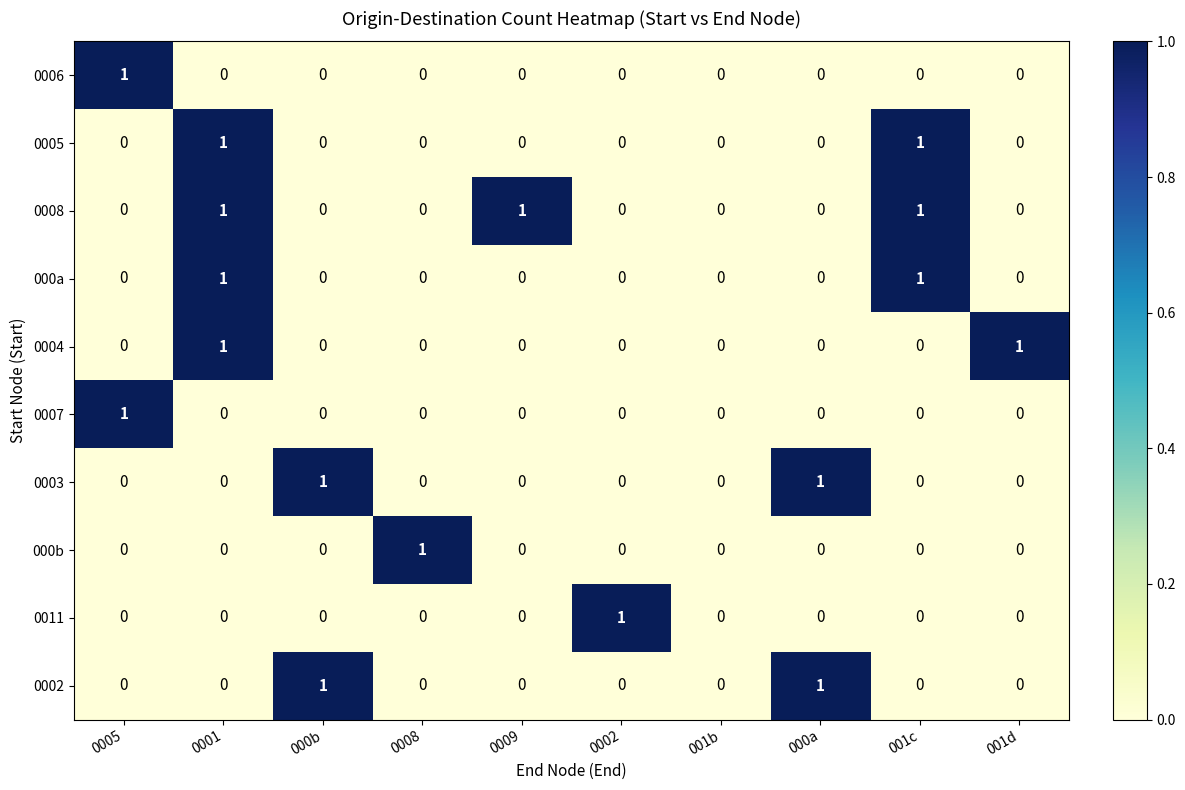

What is the sum of all 0008 values?

3